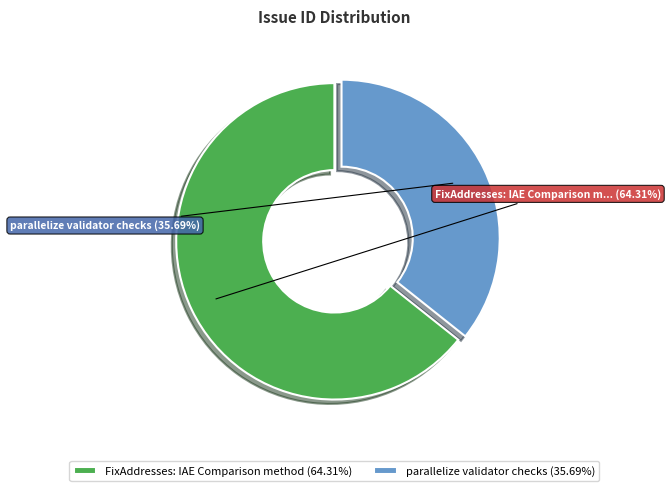

What is the smallest slice in the pie chart?

parallelize validator checks